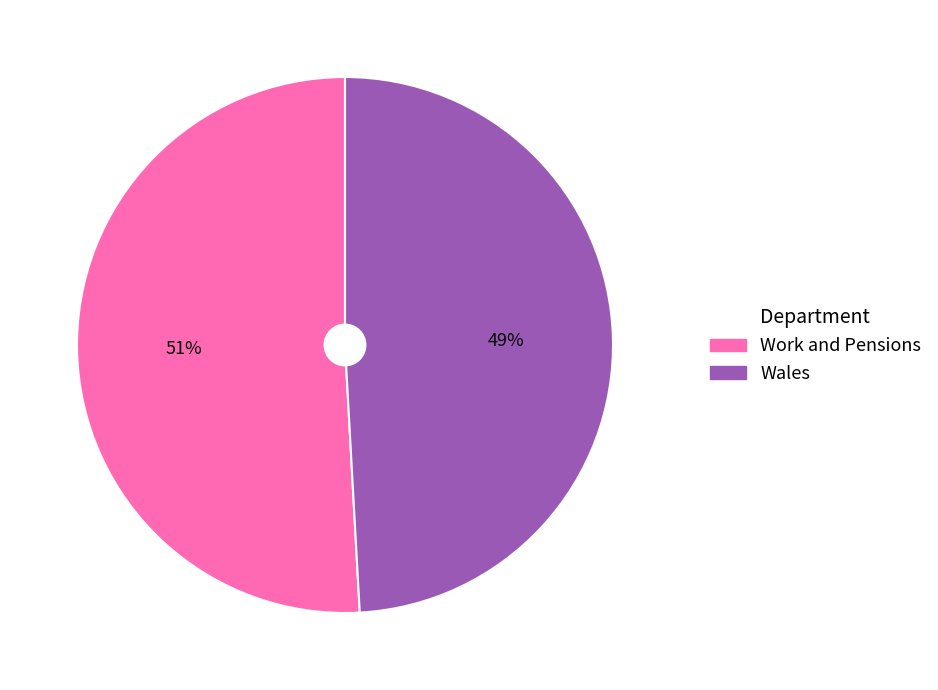

Is it true that Work and Pensions is 51% of the pie?

True